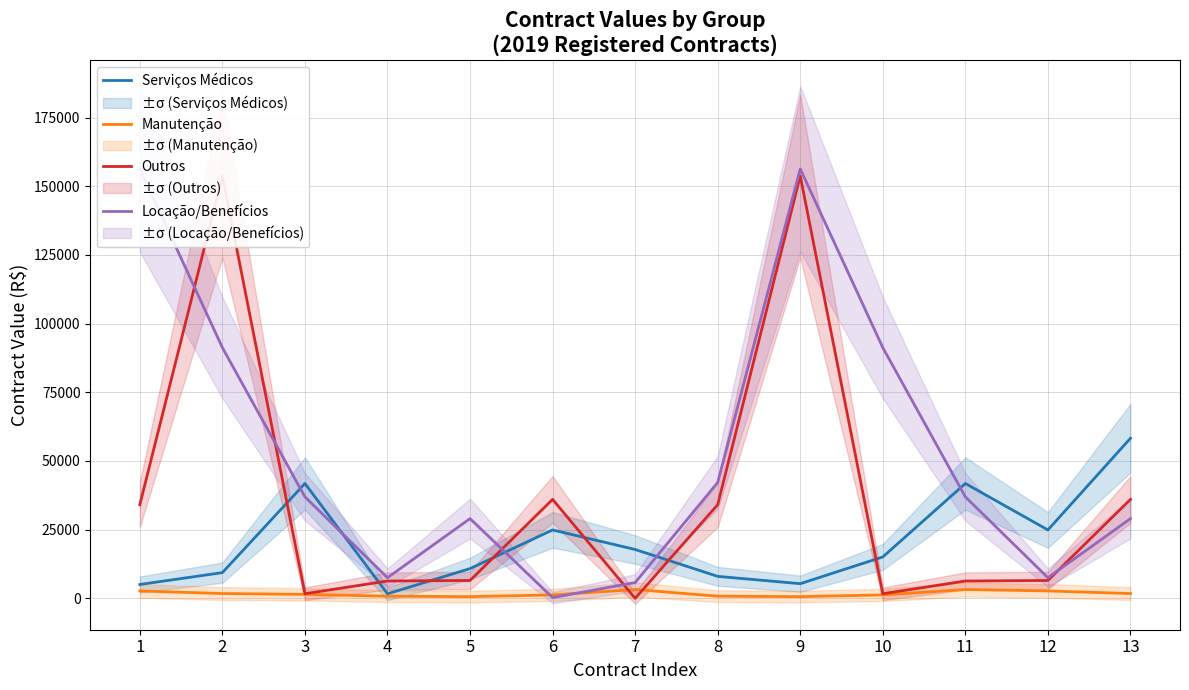

Which series changed the most between 9 and 12?

Locação/Benefícios